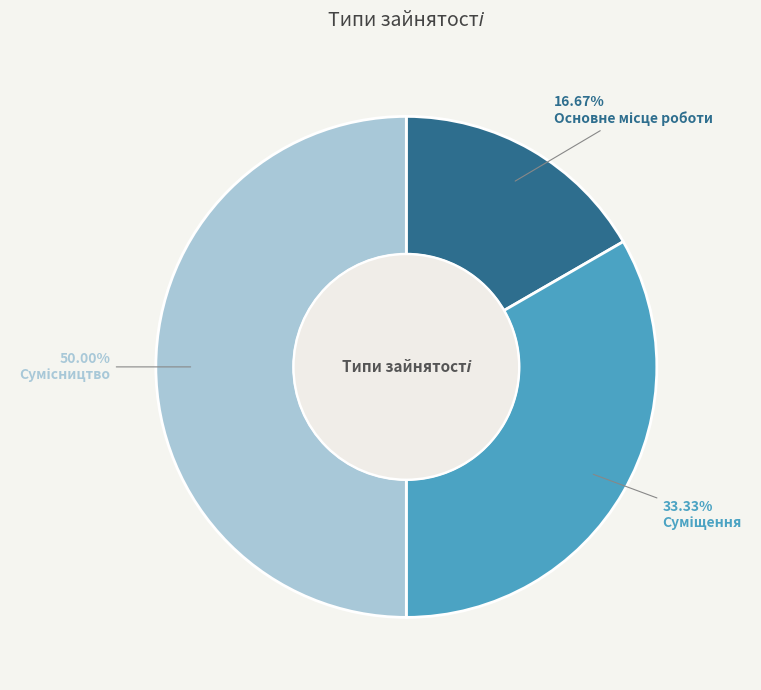

To the nearest percent, what percentage of the pie is Суміщення?

33%